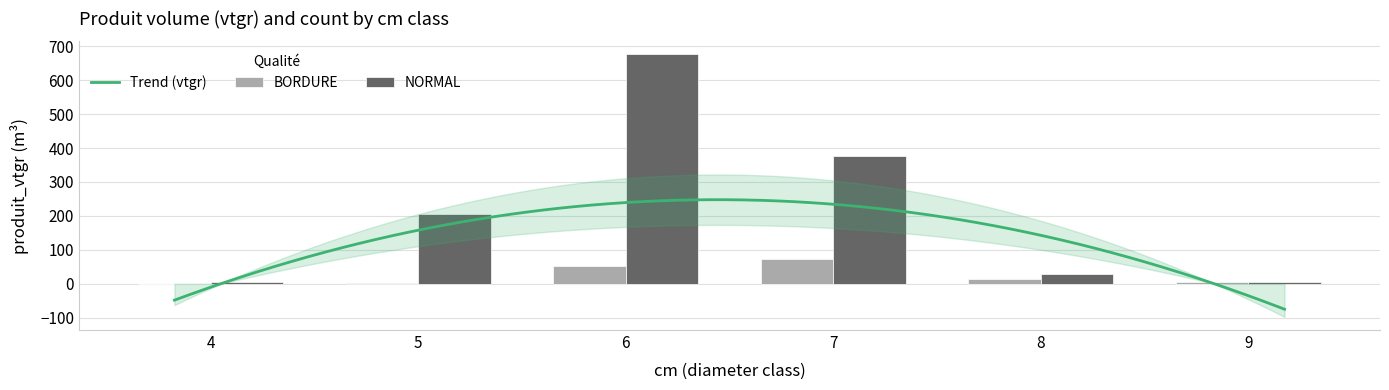

What is the value of the produit_vtgr bar at the 3rd from the left?

51.0